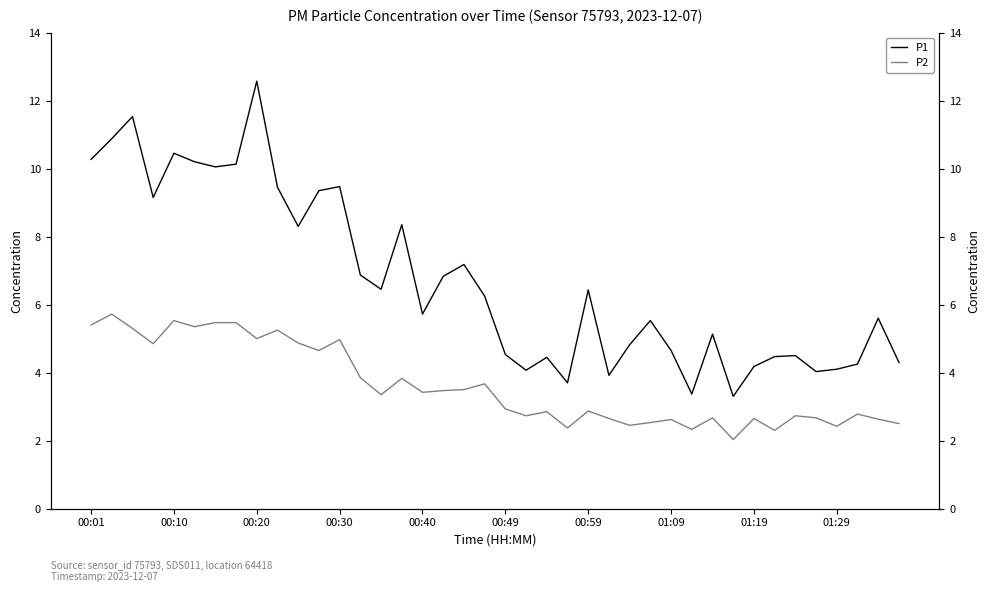

What are all the series names shown in the legend?

P1, P2